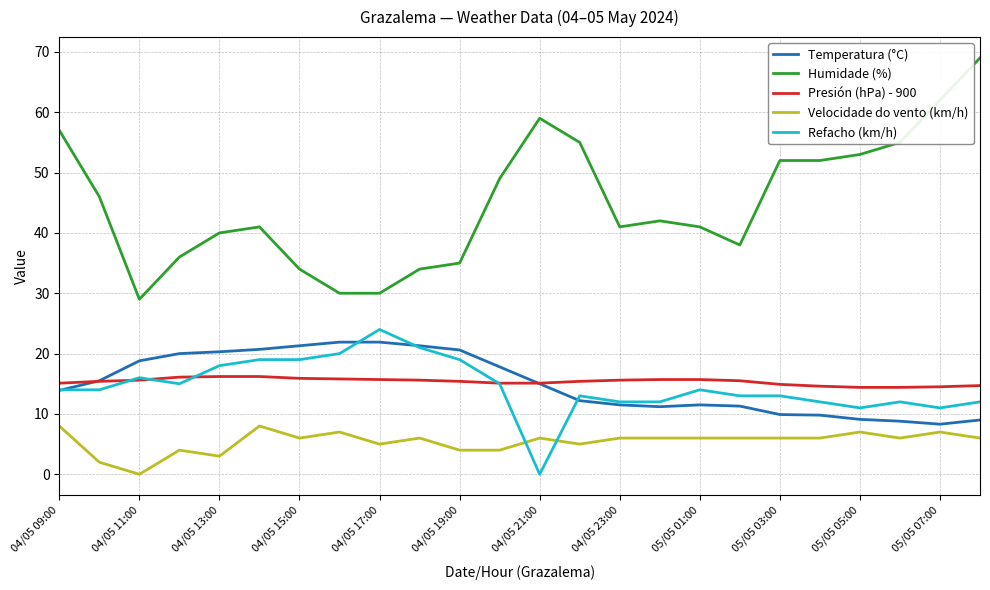

Which series has the largest range (max minus min)?

Humidade (%)